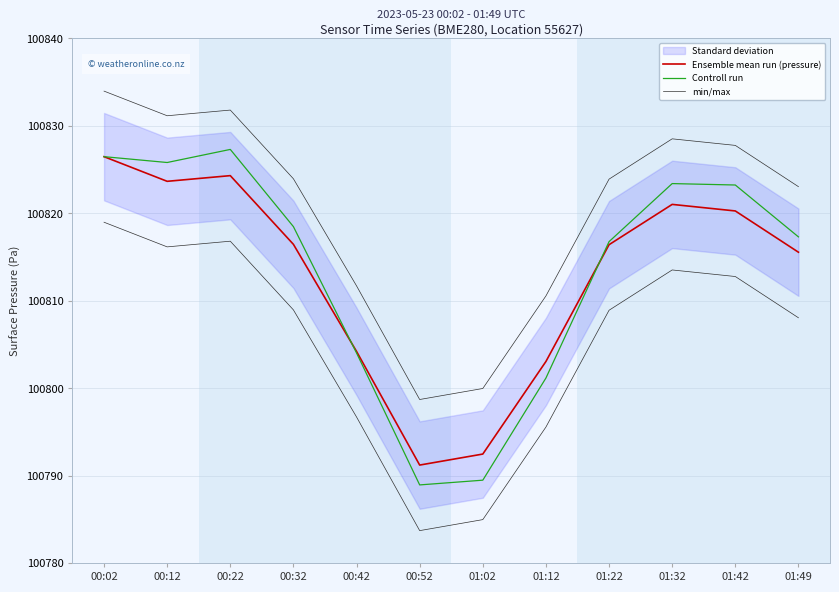

Count the number of categories in the chart.

12